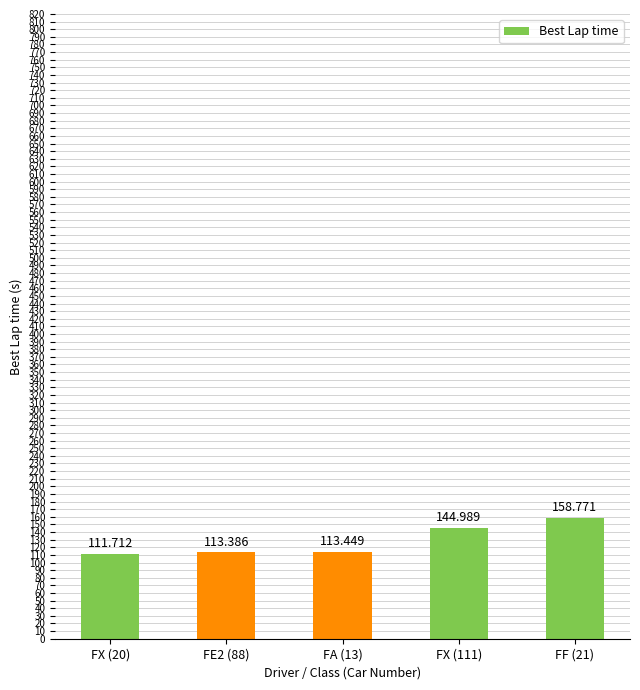

What is the difference between the maximum and second lowest values?

45.4